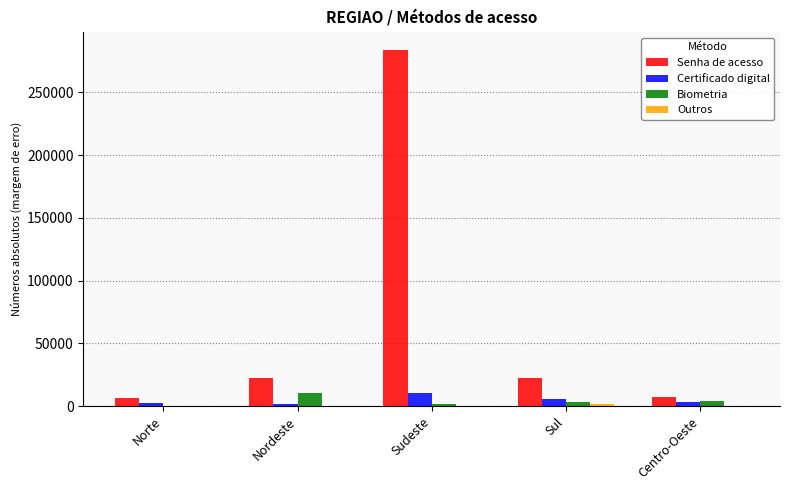

Which series has the largest total across all categories?

Senha de acesso